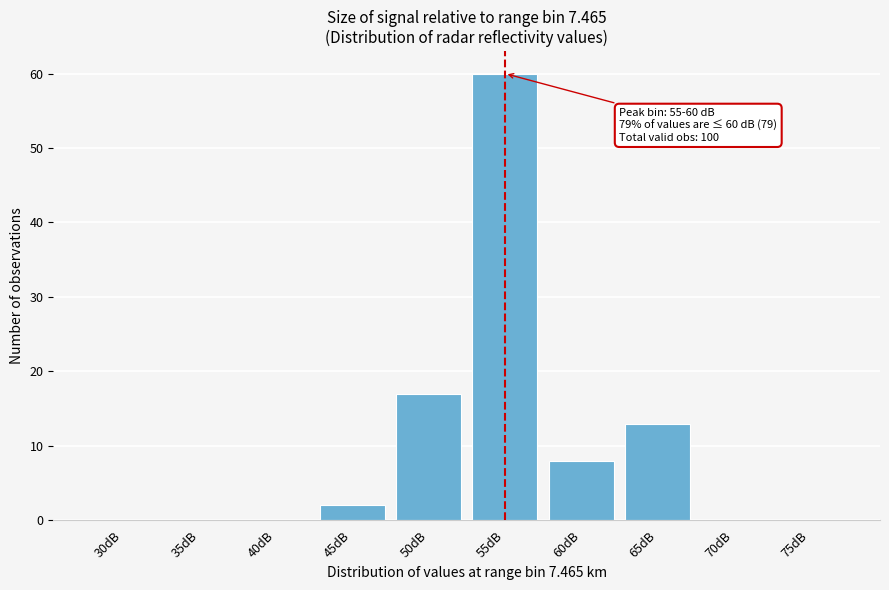

Reading left to right, list all the values displayed in this chart.

30dB=0	35dB=0	40dB=0	45dB=2	50dB=17	55dB=60	60dB=8	65dB=13	70dB=0	75dB=0